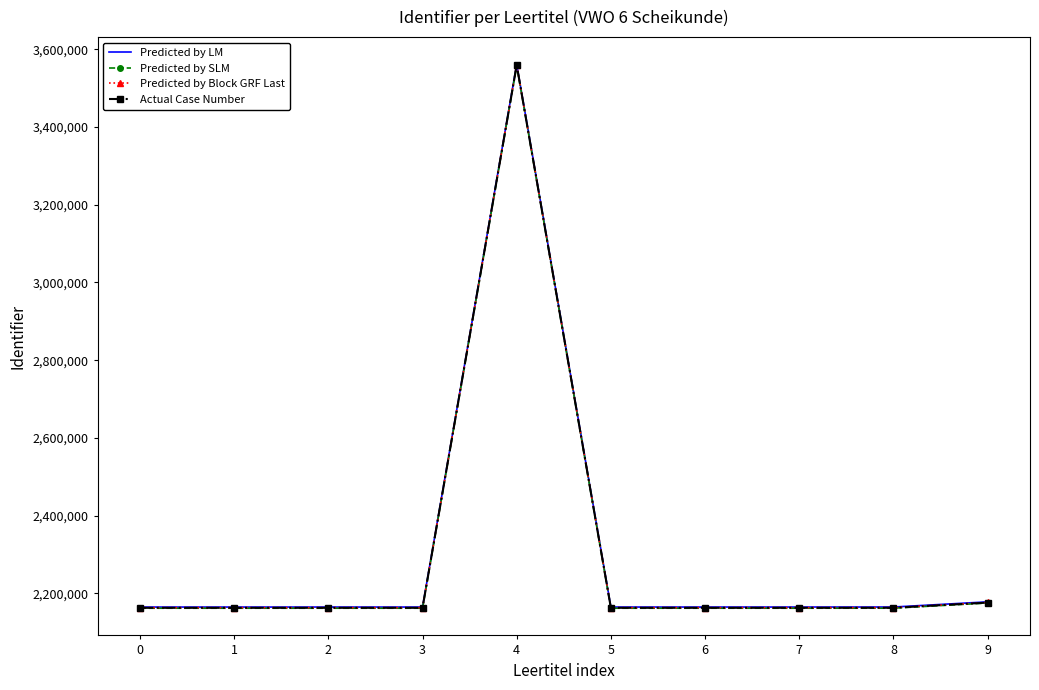

Rank the series by their average value, from highest to lowest.

Predicted by LM, Predicted by Block GRF Last, Actual Case Number, Predicted by SLM